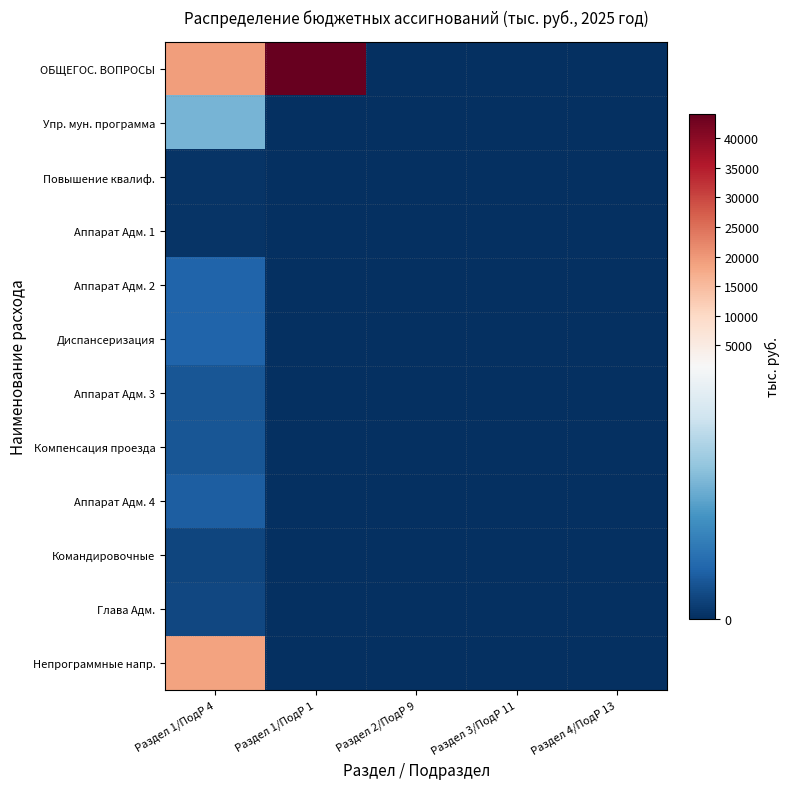

Count the number of data series in this chart.

12